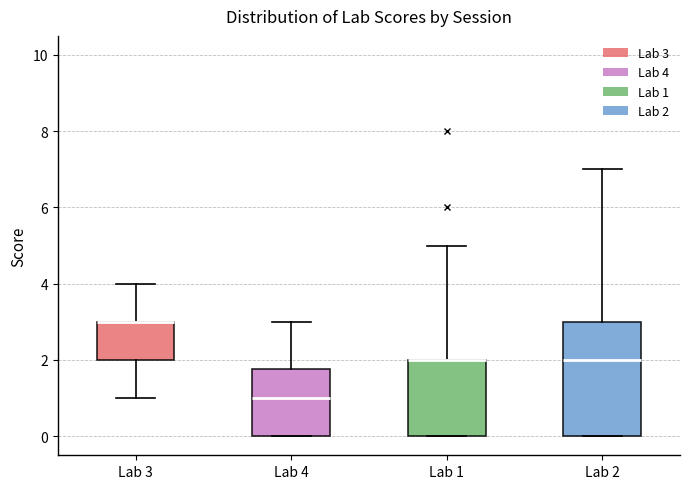

Which box is the tallest, from its lower edge to its upper edge?

Lab 2